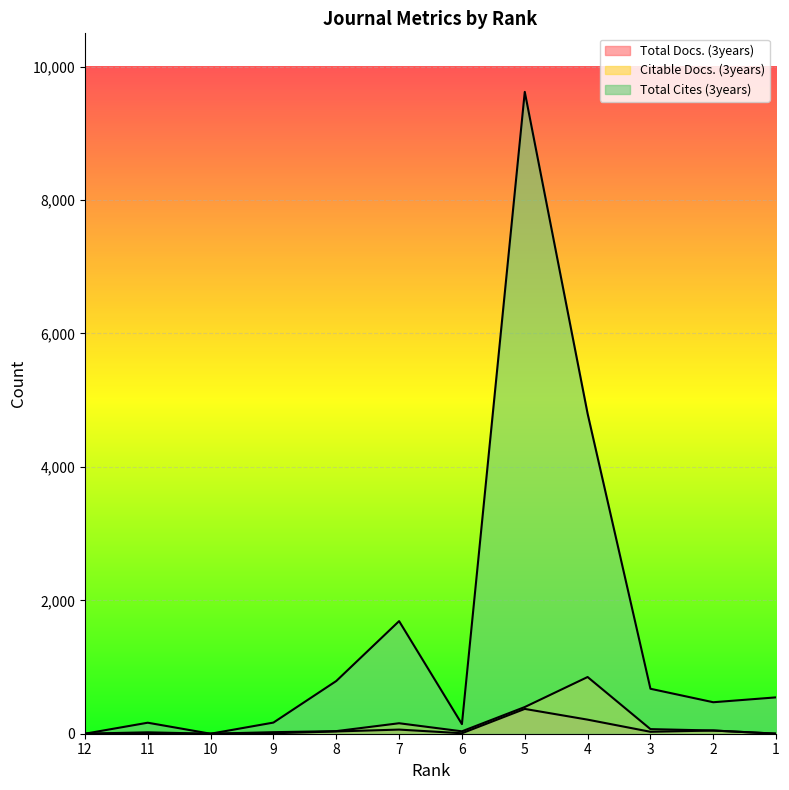

True or false: Total Docs. (3years) has more than 0 interior local peaks.

True